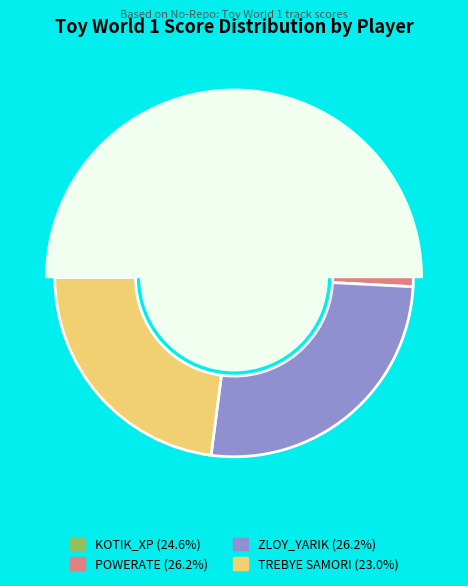

Is there any slice that represents more than half of the pie?

No